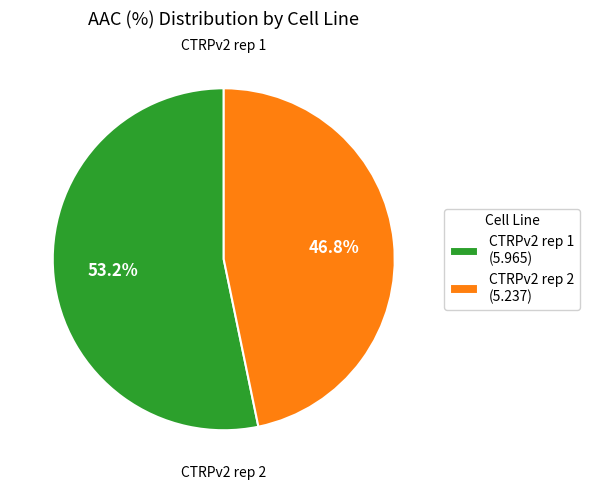

To the nearest percent, what is the combined percentage of CTRPv2 rep 2 and CTRPv2 rep 1?

100%